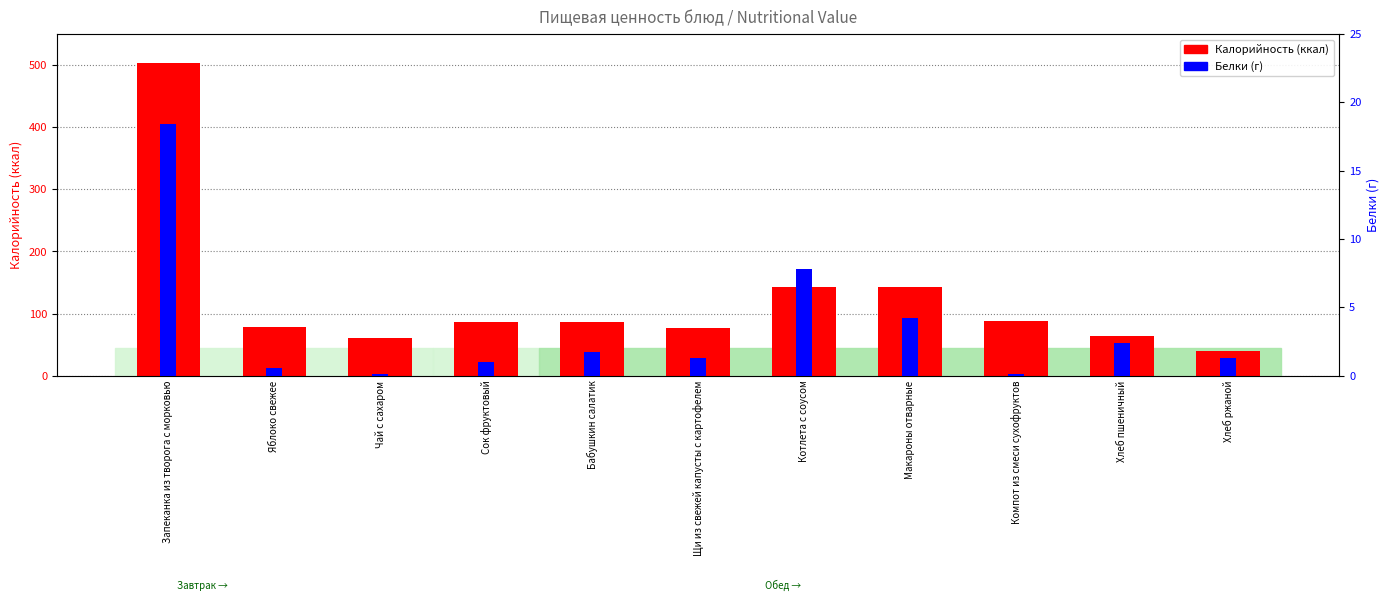

What is the average value of the Белки (г) series?

3.5